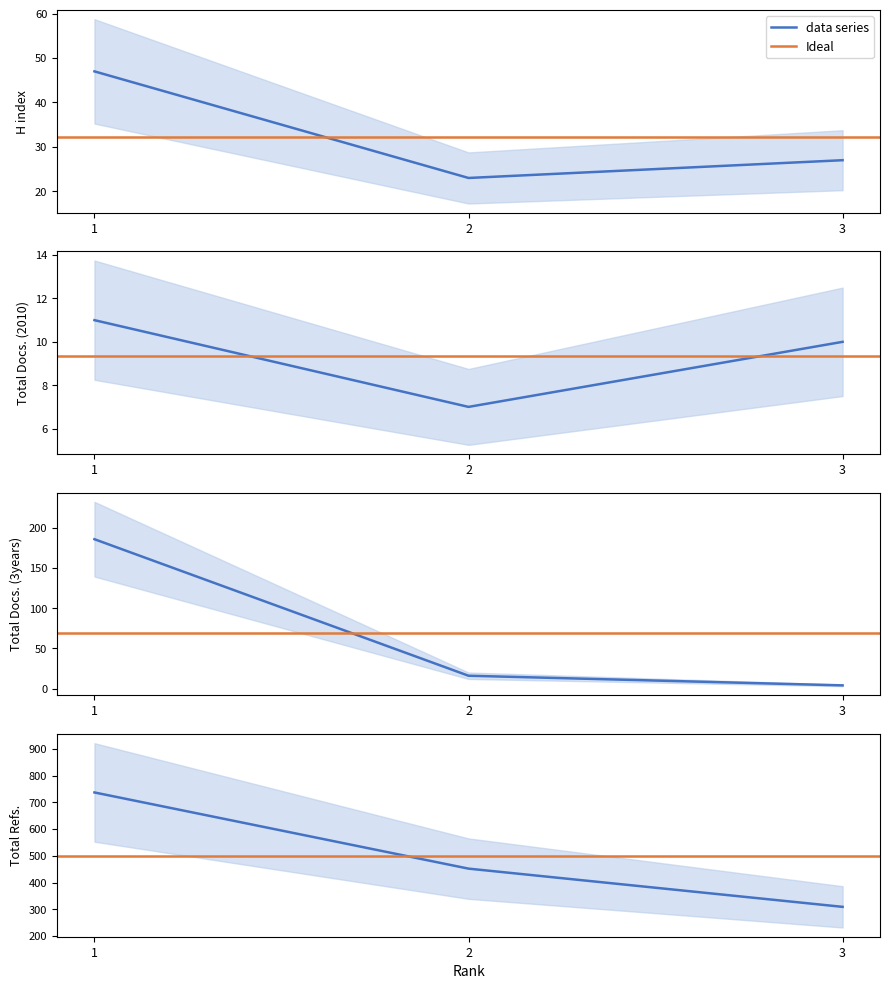

Where does the Total Docs. (2010) series first go above 10?

1